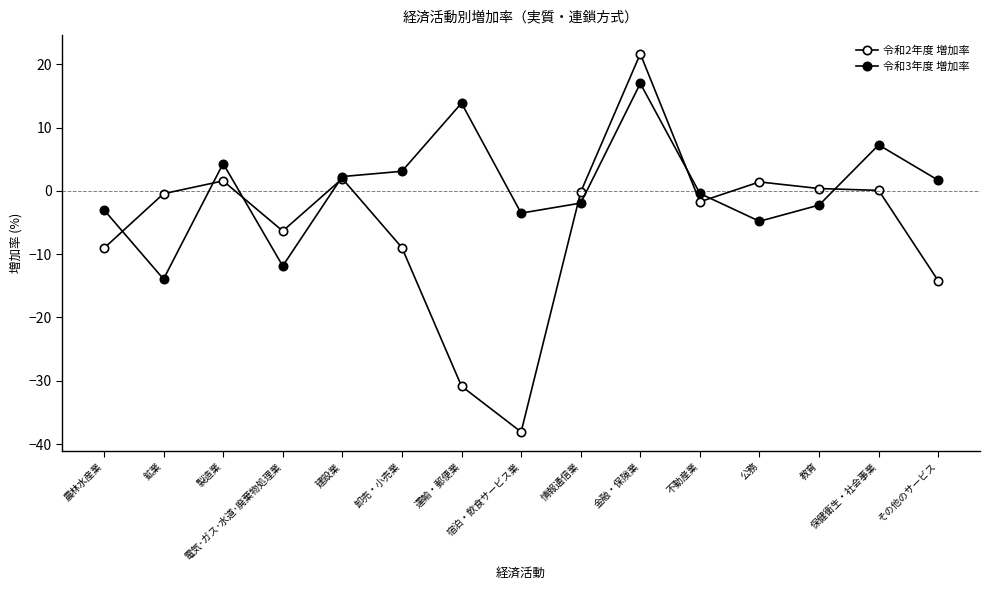

What is the minimum value shown in the chart?

-38.1